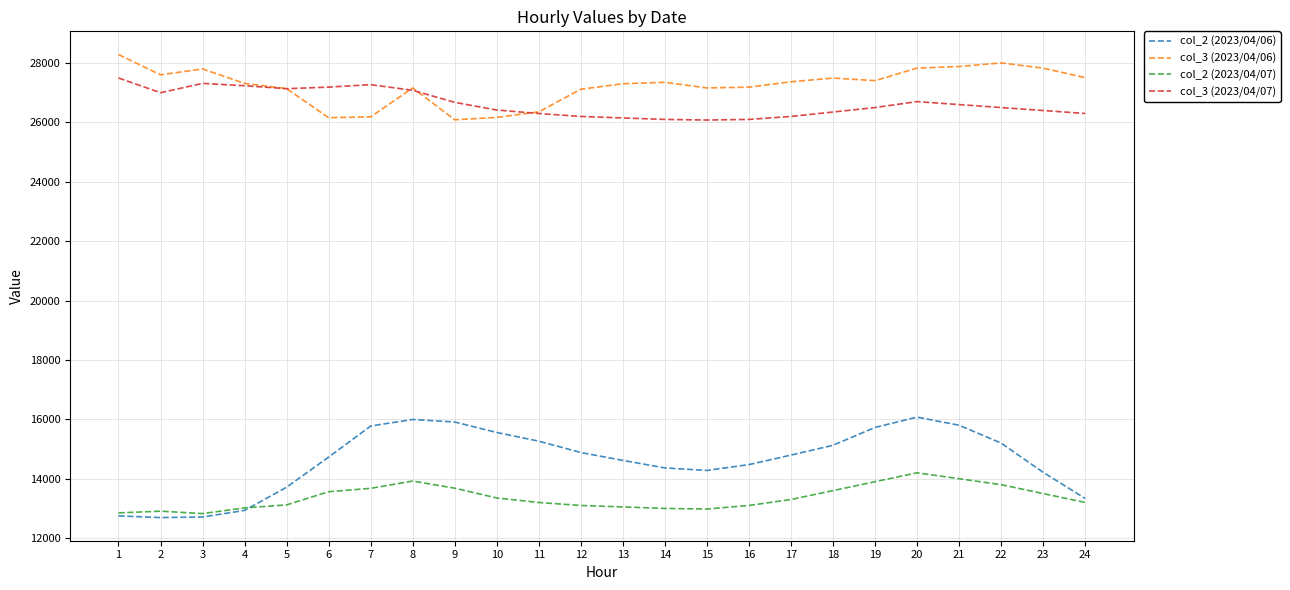

List the series in order of their peak value, lowest first.

col_2 (2023/04/07), col_2 (2023/04/06), col_3 (2023/04/07), col_3 (2023/04/06)